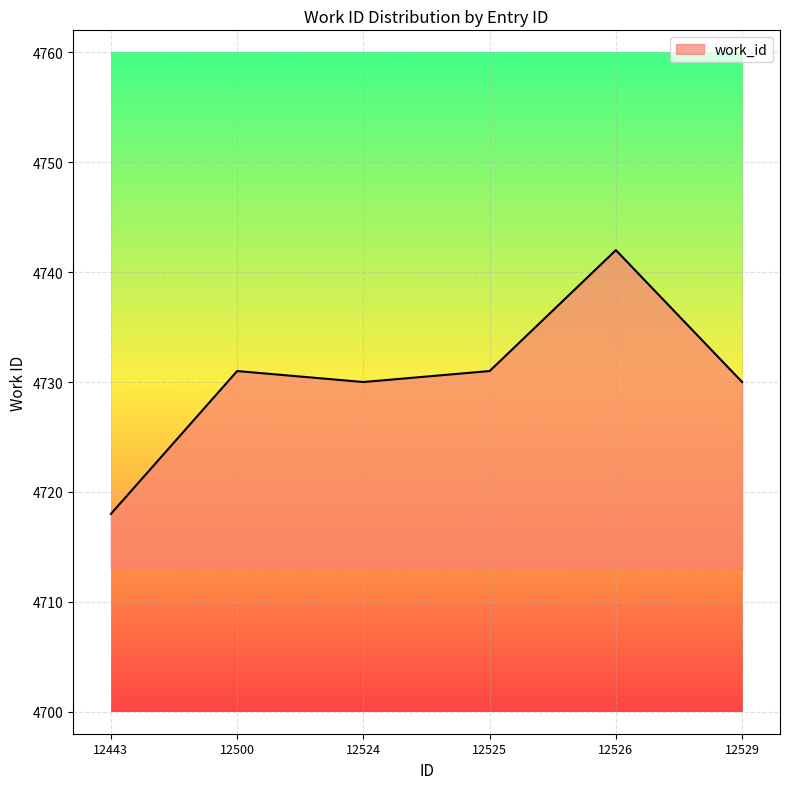

Reading right to left, extract all data points from this chart.

4730	4742	4731	4730	4731	4718